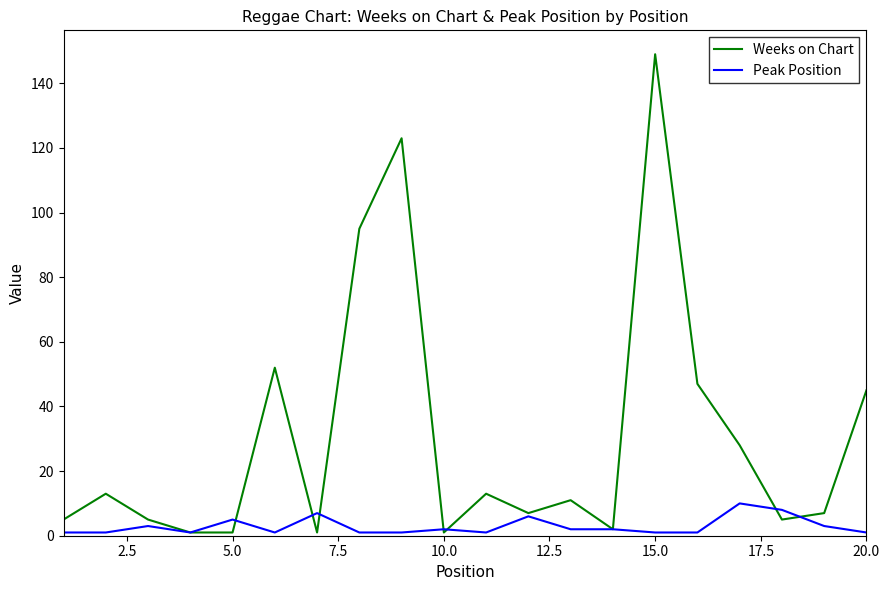

What is the greatest value displayed?

149